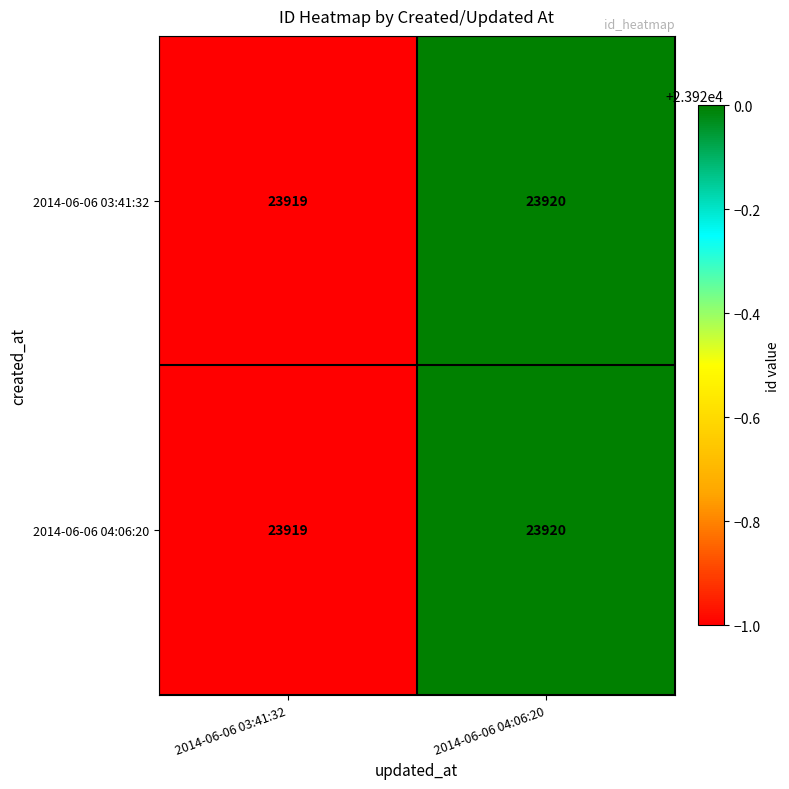

Reading right to left, transcribe all the data shown in this chart.

2014-06-06 03:41:32: 23920	23919
2014-06-06 04:06:20: 23920	23919